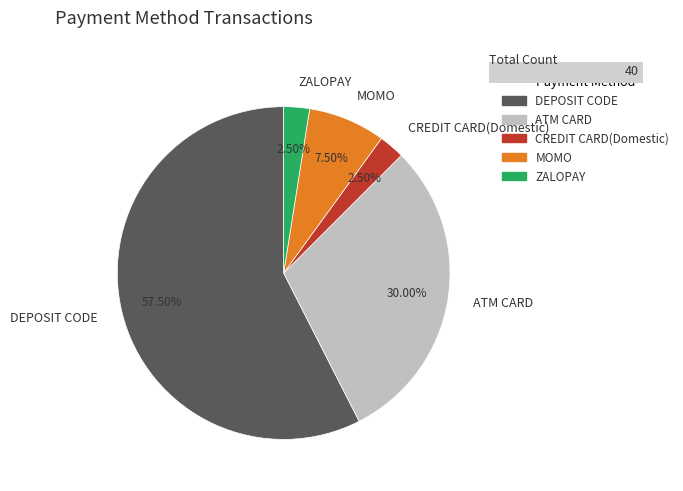

How many segments does this pie chart have?

5